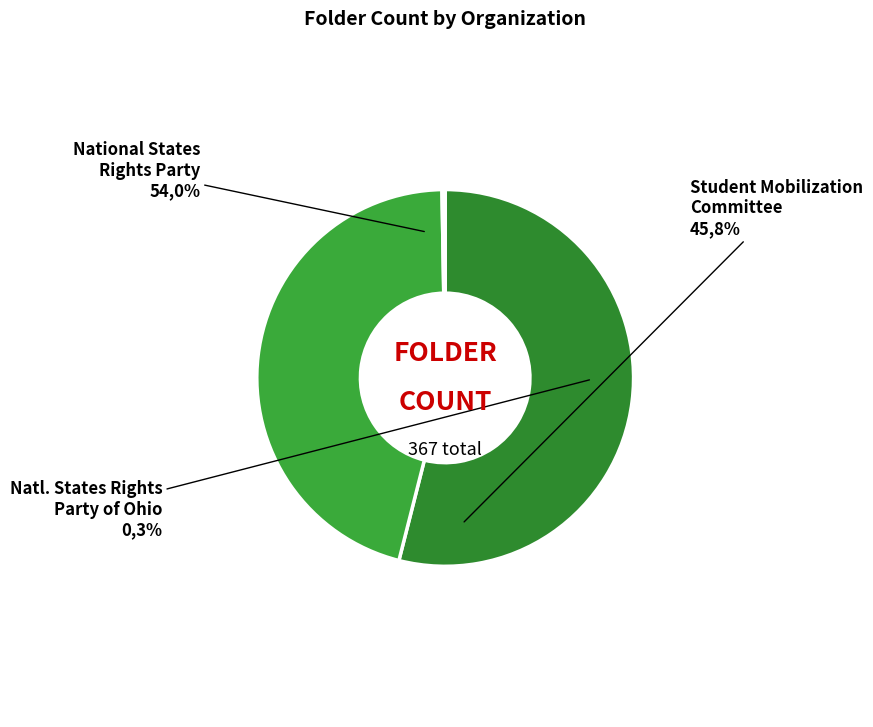

Is it true that National States Rights Party of Ohio is 12% of the pie?

False